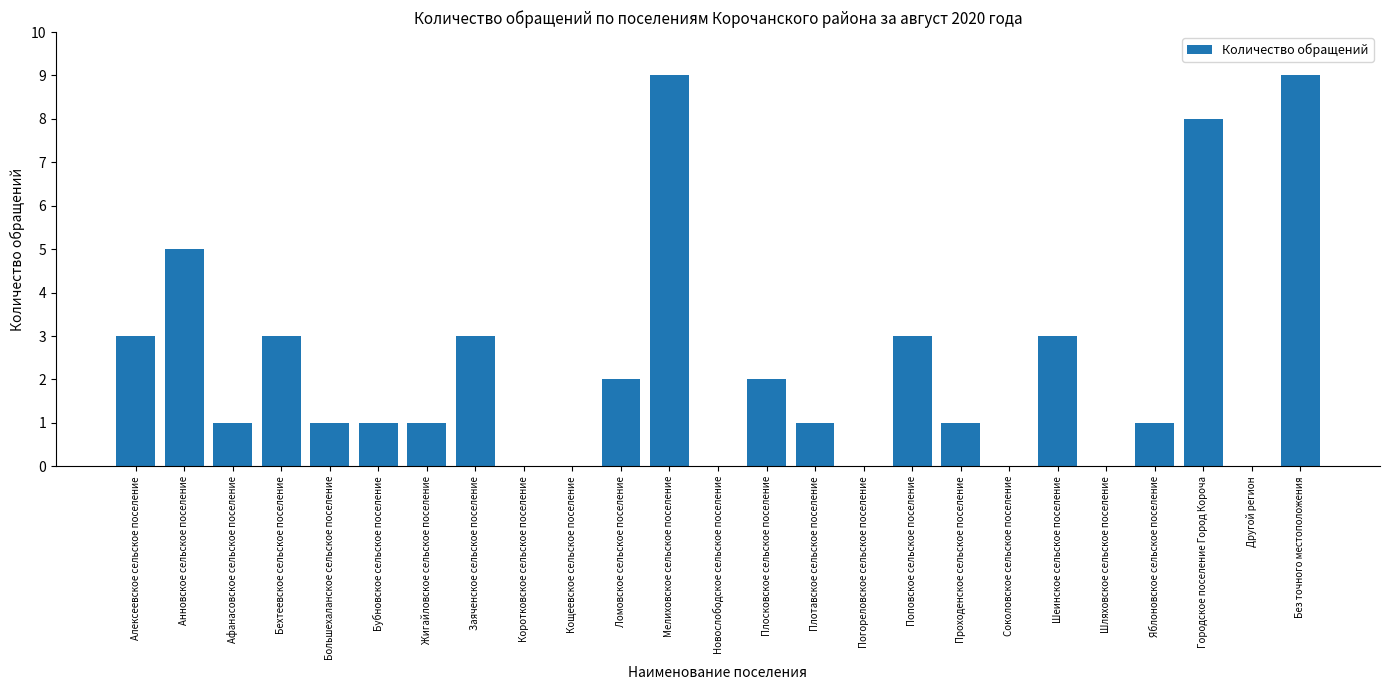

Read the value at Шеинское сельское поселение.

3